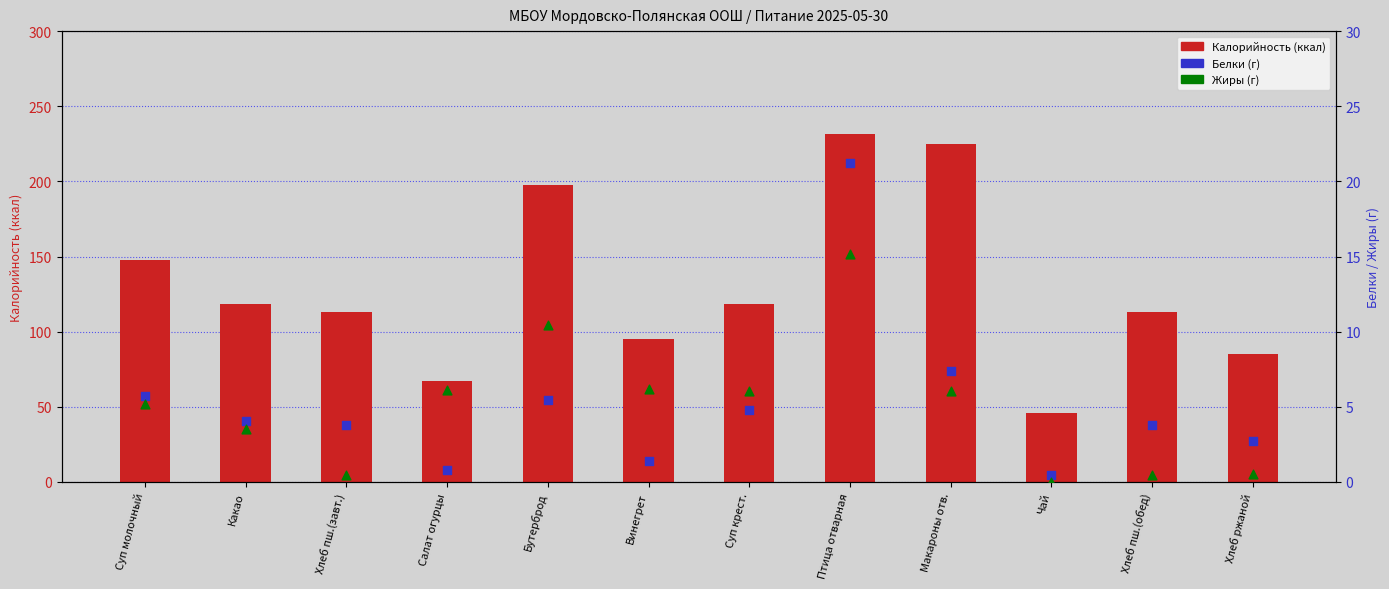

Which series contains the lowest Y value?

Жиры